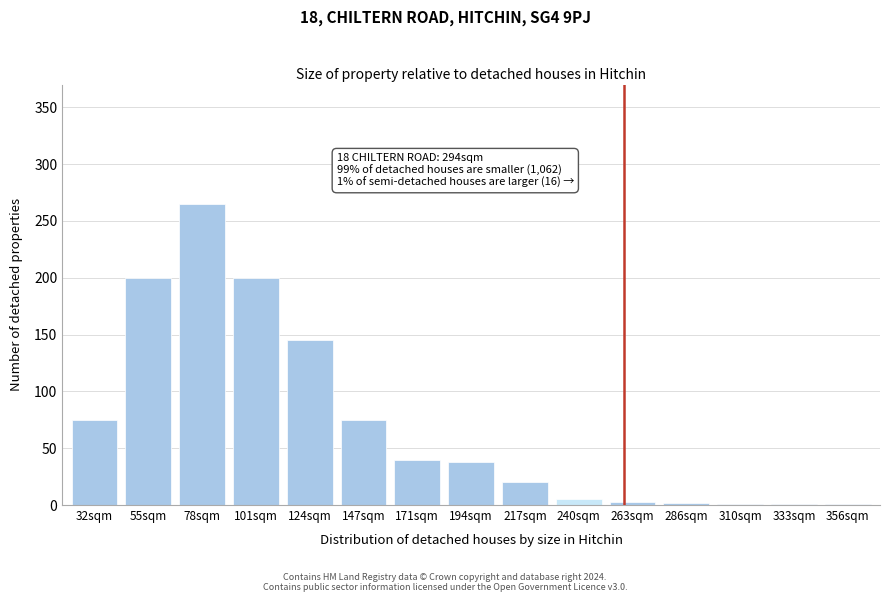

What is the maximum value shown in the chart?

265